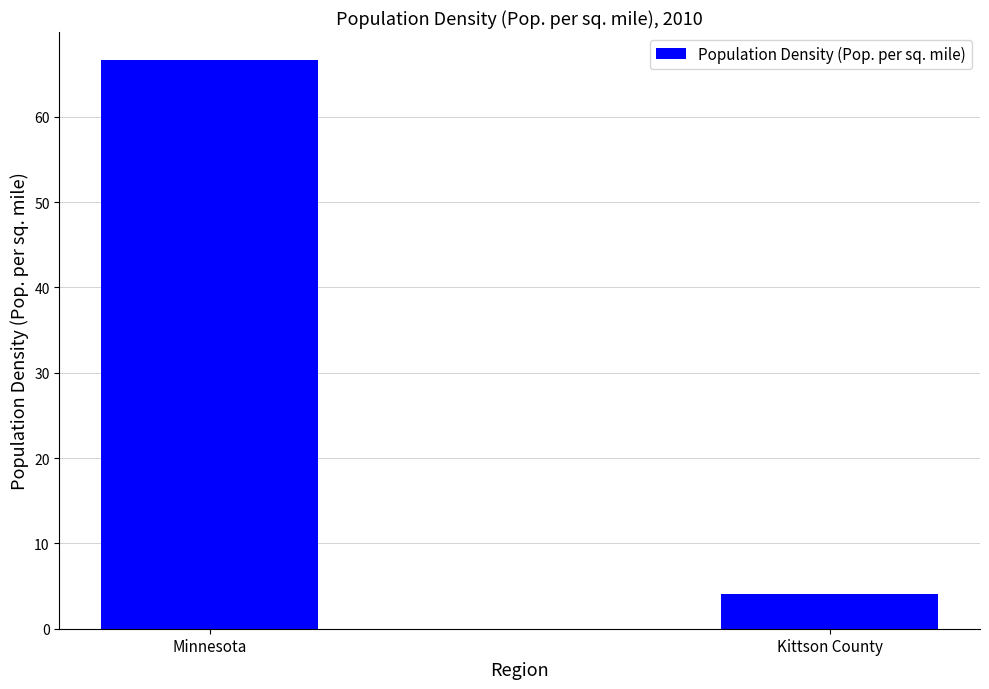

How many distinct data groups are displayed?

1